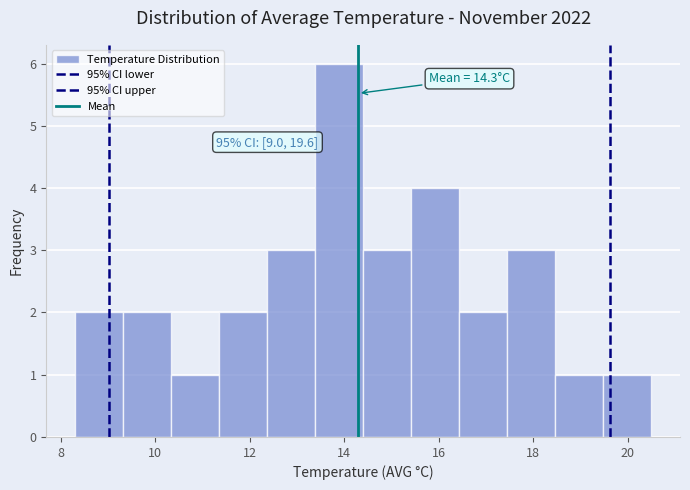

Over which range of the x-axis is the bar tallest?

13.4 to 14.4